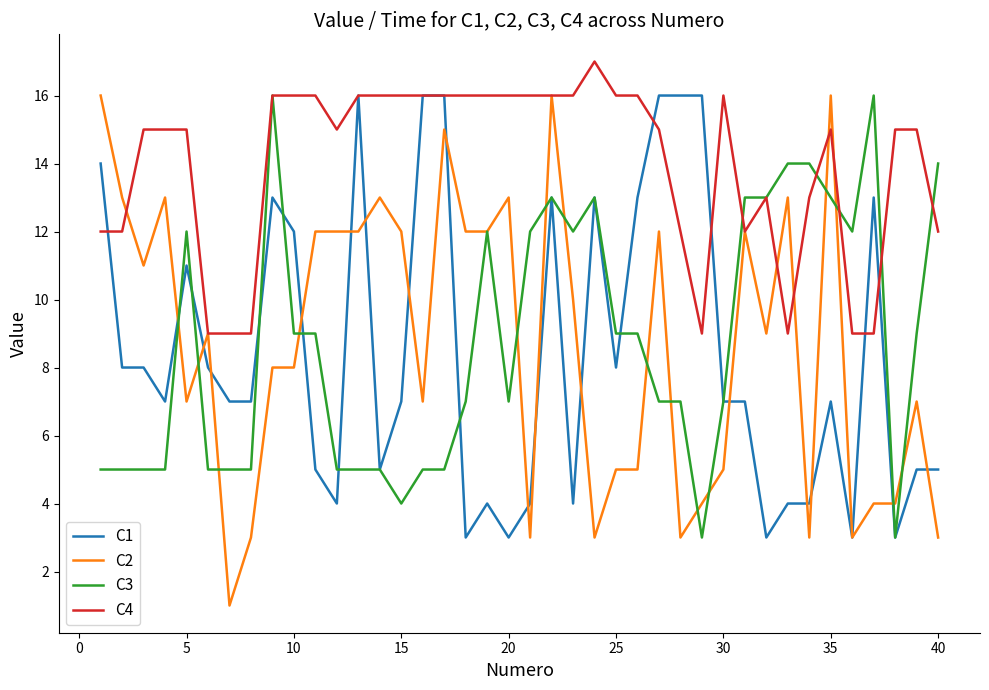

What is the greatest value displayed?

17